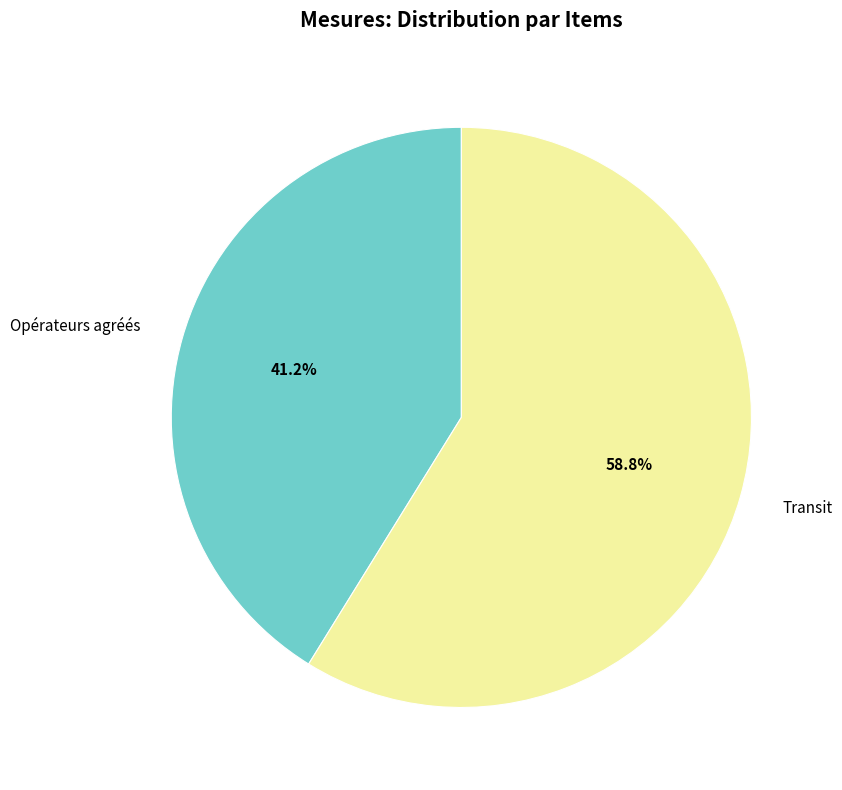

To the nearest percent, what is the combined percentage of Transit and Opérateurs agréés?

100%